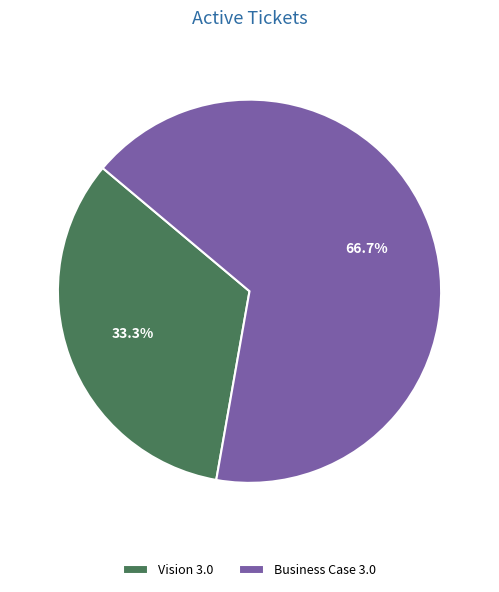

Which slice is the largest?

Business Case 3.0